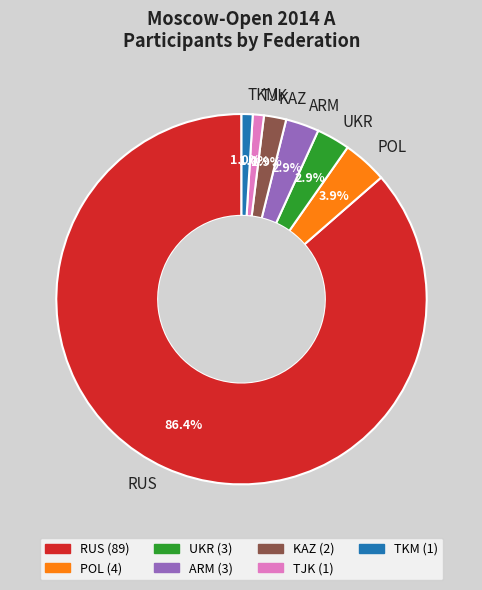

Which category has the biggest portion of the pie?

RUS